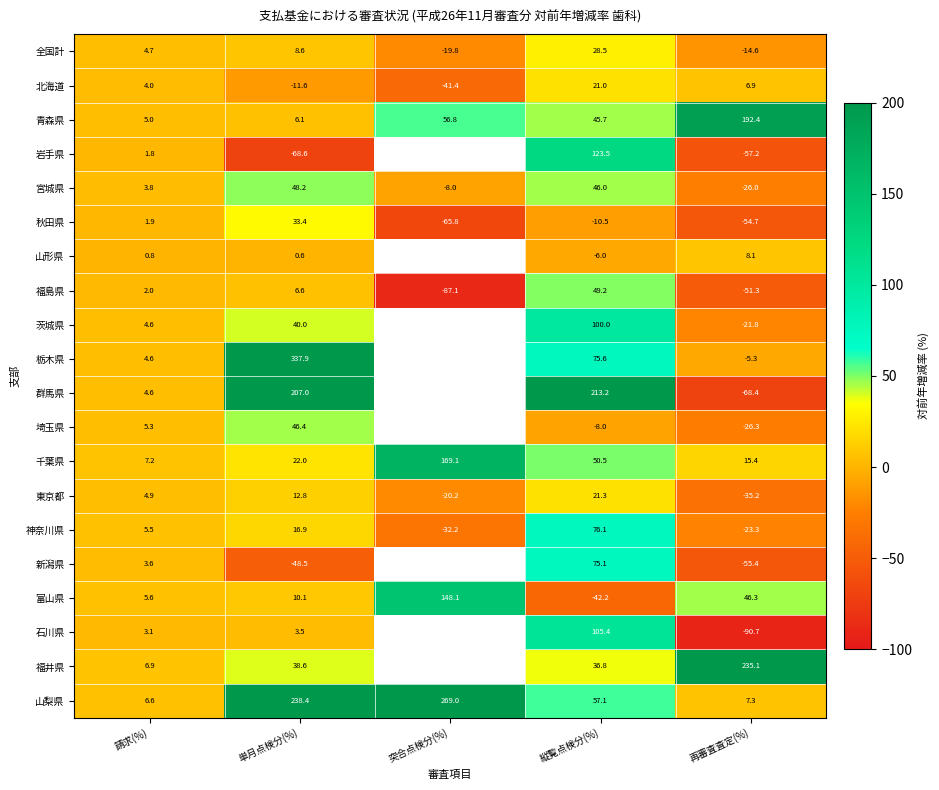

How many data points does each series have?

5